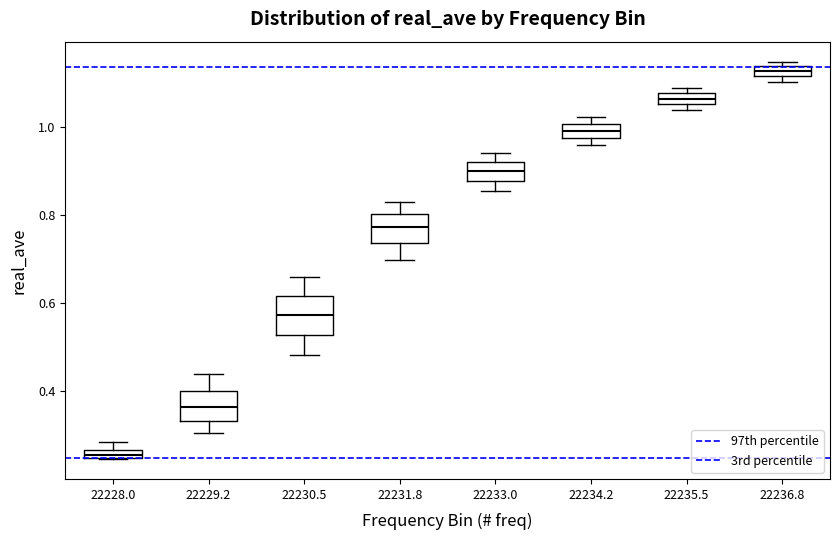

Where is the upper edge of the box at x = 22235.5 on the y-axis? The values are not printed on the chart, so give them approximately, as read against the axis.

1.08